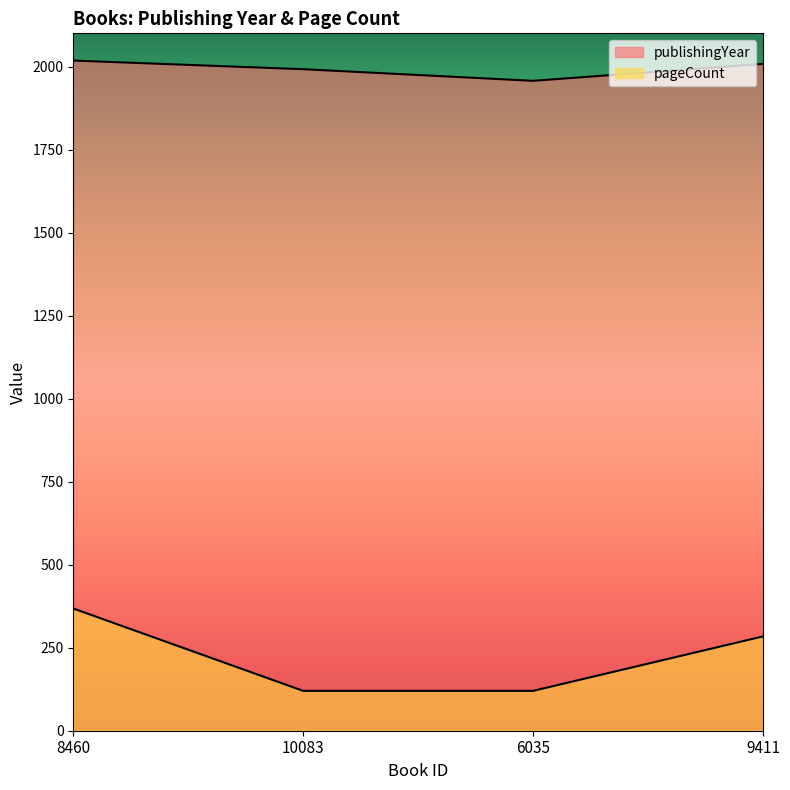

At how many categories does at least one series exceed 790?

4